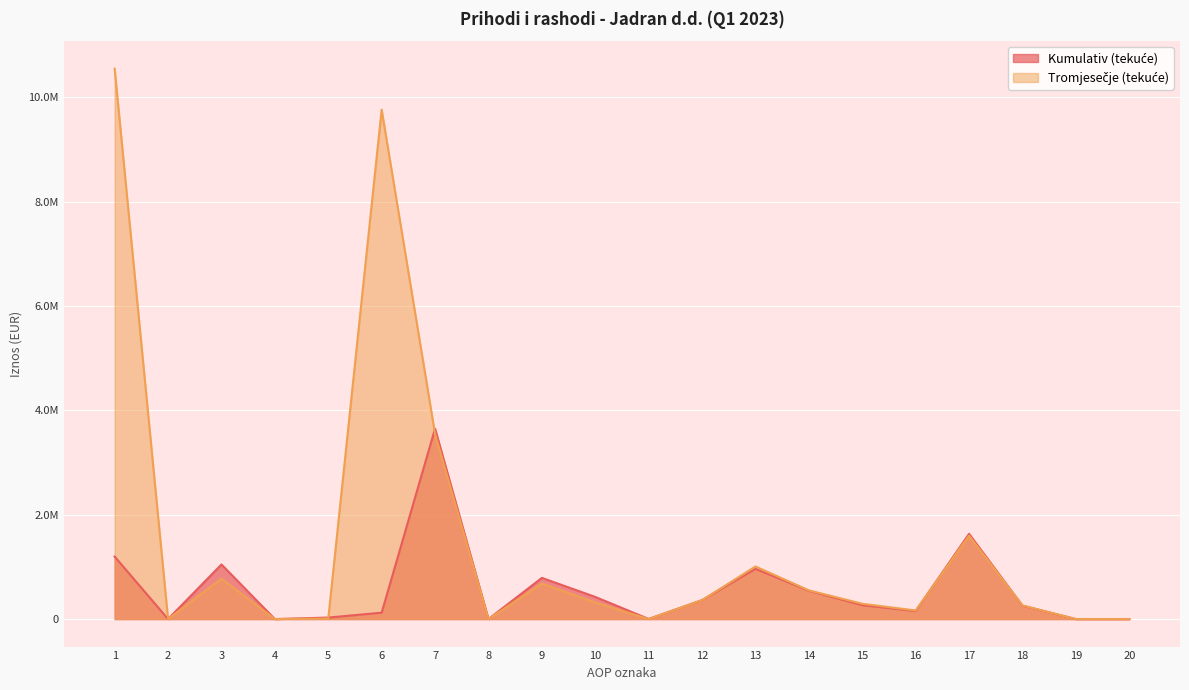

How many data points does each series have?

20